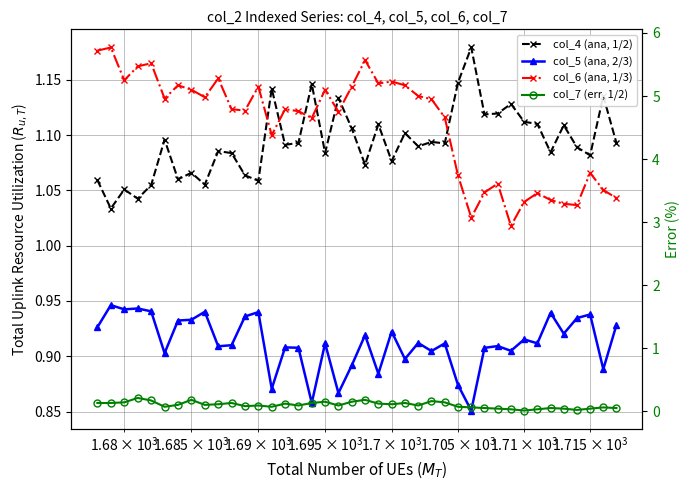

How many lines are shown in the chart?

4